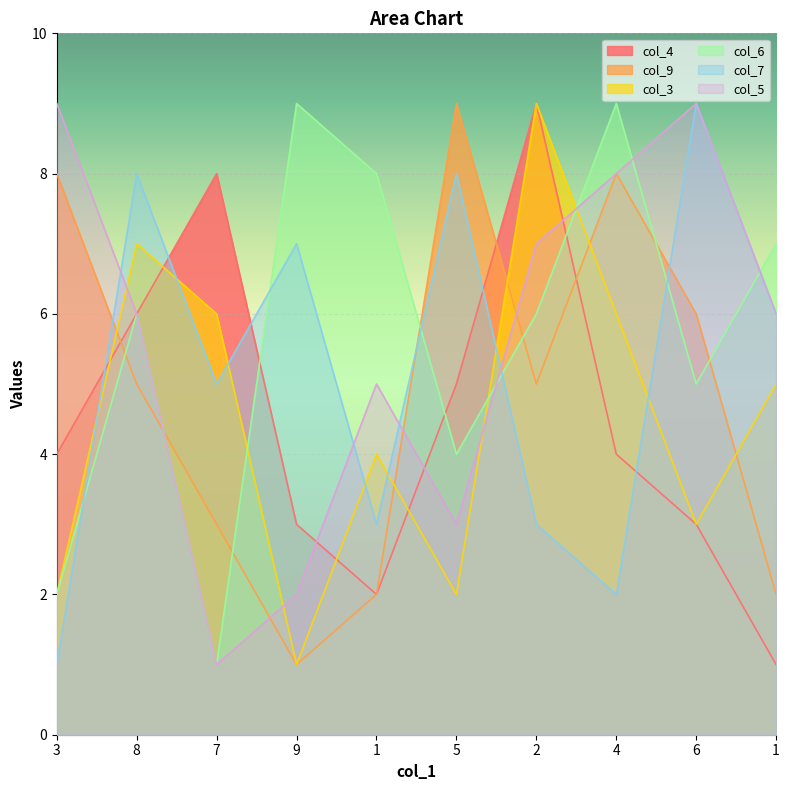

List the labels in order of col_9 value, largest first.

5, 3, 4, 6, 8, 2, 7, 1, 1, 9